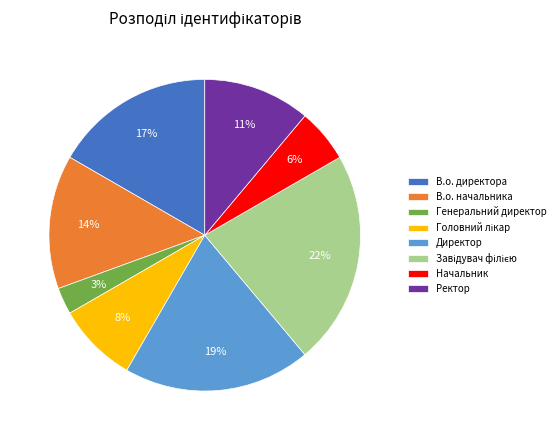

Does any single category account for the majority?

No